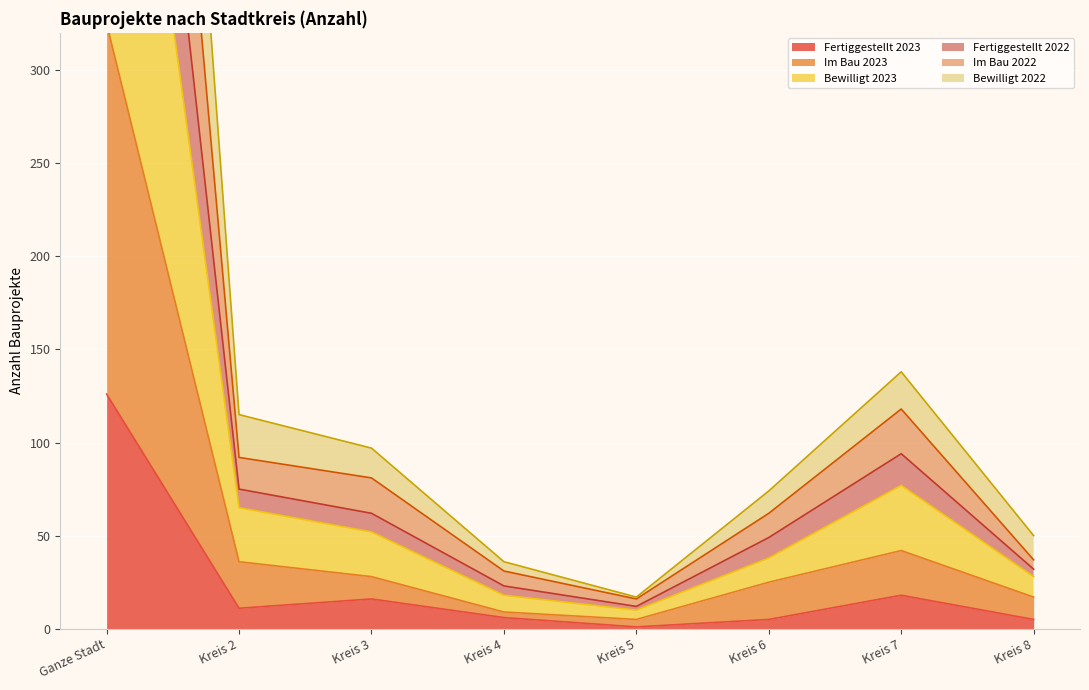

What position from the left is Kreis 8?

8